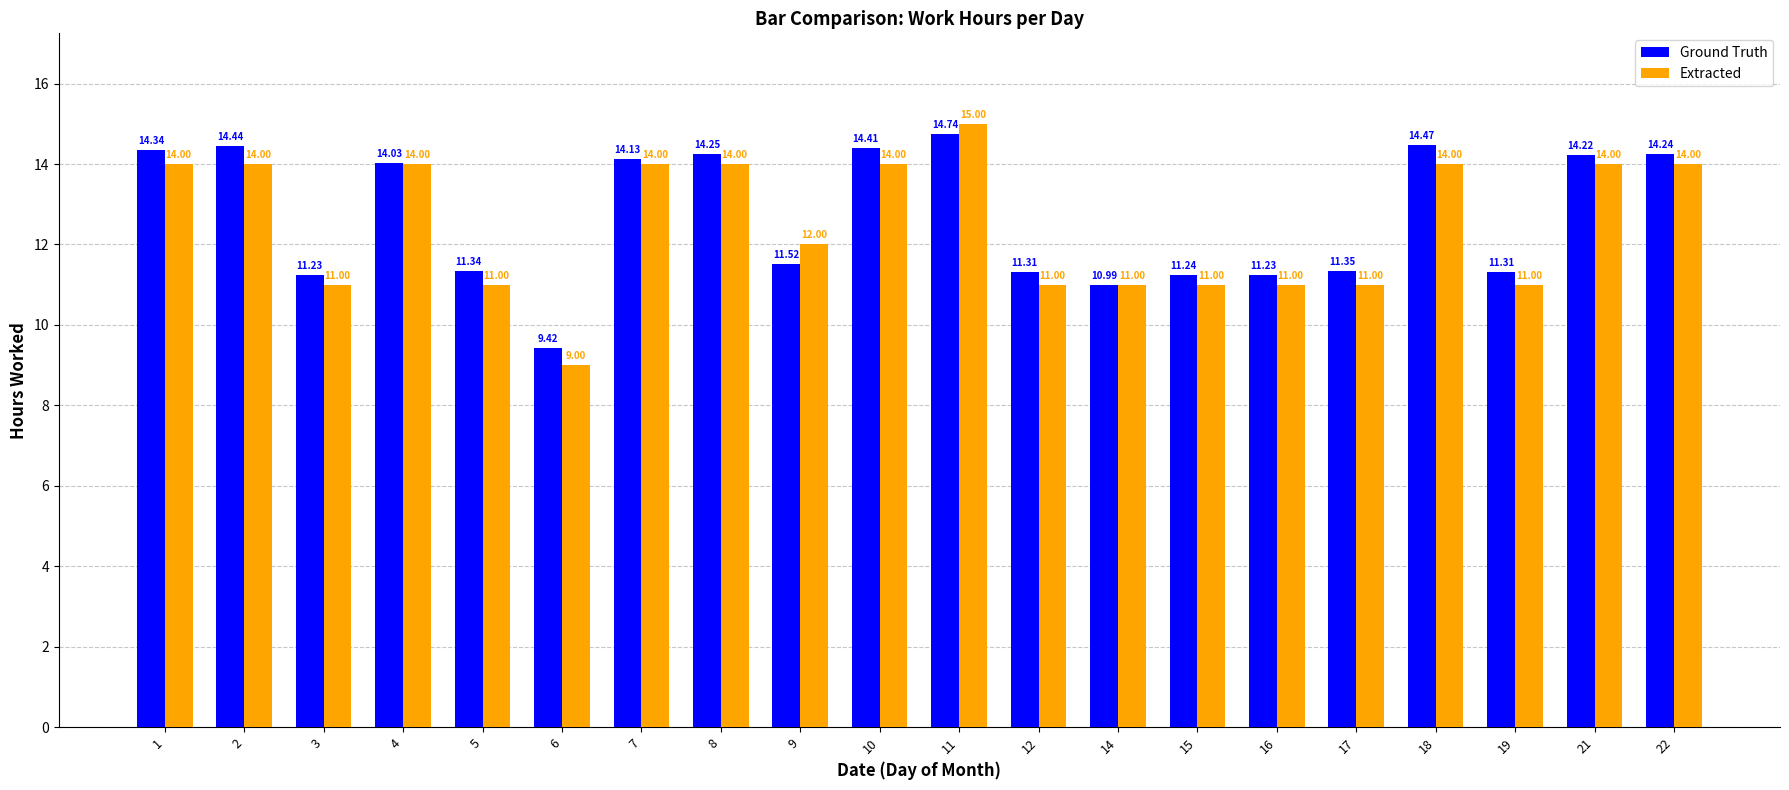

Count the Extracted values in the range 11 to 14.

18